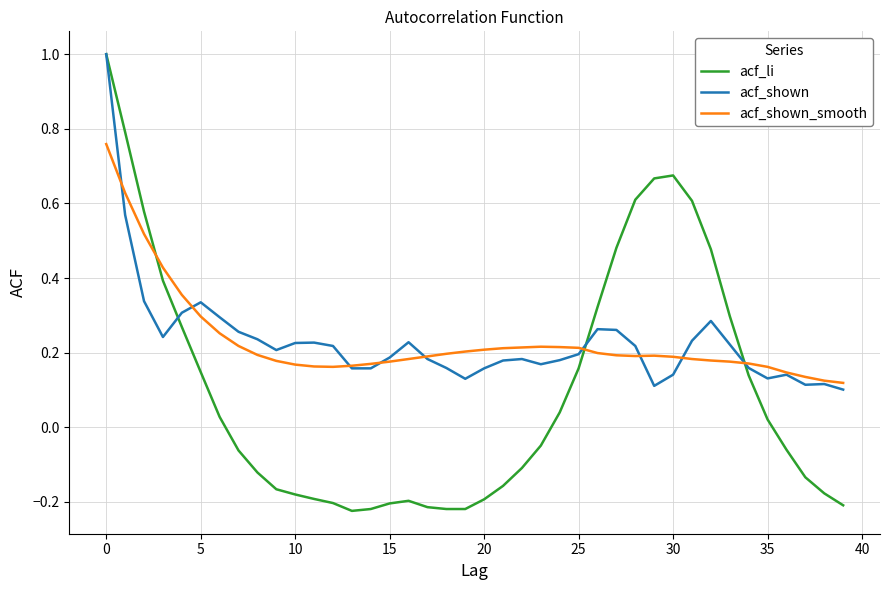

Which series has the widest spread of values?

acf_li